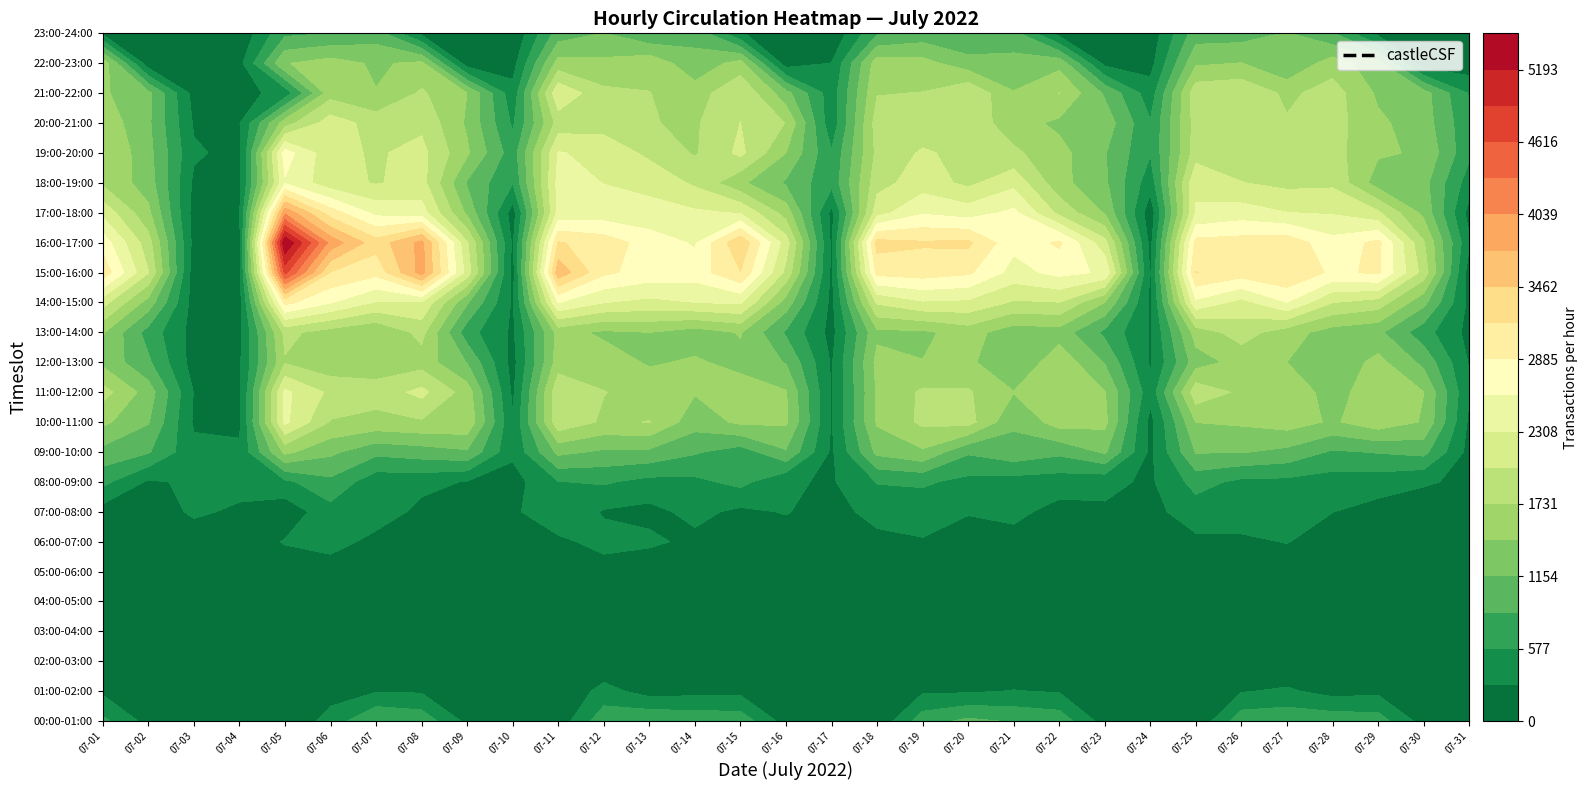

Reading right to left, list all the values displayed in this chart.

00:00-01:00: 30=21	29=162	28=721	27=762	26=791	25=756	24=40	23=28	22=160	21=754	20=835	19=933	18=736	17=54	16=11	15=160	14=756	13=777	12=840	11=769	10=105	9=63	8=209	7=769	6=868	5=406	4=28	3=33	2=7	1=185	0=647
01:00-02:00: 30=13	29=92	28=222	27=182	26=334	25=269	24=30	23=15	22=56	21=264	20=301	19=252	18=250	17=27	16=21	15=102	14=213	13=201	12=167	11=393	10=22	9=3	8=72	7=255	6=270	5=168	4=10	3=9	2=4	1=78	0=234
02:00-03:00: 30=4	29=24	28=65	27=3	26=11	25=4	24=11	23=1	22=3	21=67	20=23	19=22	18=10	17=41	16=3	15=4	14=3	13=5	12=16	11=38	10=13	9=9	8=9	7=2	6=13	5=10	4=26	3=5	2=2	1=2	0=18
03:00-04:00: 30=3	29=16	28=10	27=12	26=2	25=11	24=4	23=7	22=3	21=7	20=10	19=20	18=27	17=0	16=6	15=2	14=32	13=2	12=16	11=12	10=4	9=11	8=5	7=16	6=44	5=27	4=13	3=1	2=0	1=19	0=6
04:00-05:00: 30=7	29=18	28=6	27=19	26=13	25=14	24=5	23=23	22=15	21=1	20=25	19=7	18=3	17=15	16=31	15=49	14=3	13=57	12=2	11=44	10=16	9=8	8=7	7=17	6=48	5=11	4=36	3=2	2=2	1=9	0=2
05:00-06:00: 30=5	29=19	28=37	27=92	26=89	25=84	24=69	23=51	22=46	21=20	20=91	19=132	18=88	17=9	16=28	15=14	14=74	13=29	12=75	11=152	10=90	9=38	8=70	7=46	6=120	5=82	4=123	3=56	2=63	1=20	0=39
06:00-07:00: 30=242	29=97	28=153	27=123	26=302	25=230	24=232	23=77	22=116	21=160	20=185	19=250	18=270	17=174	16=207	15=128	14=108	13=218	12=345	11=386	10=225	9=154	8=77	7=144	6=177	5=437	4=309	3=105	2=155	1=58	0=62
07:00-08:00: 30=164	29=179	28=179	27=293	26=354	25=452	24=428	23=207	22=249	21=189	20=362	19=294	18=395	17=431	16=136	15=308	14=225	13=367	12=209	11=259	10=512	9=235	8=229	7=195	6=477	5=469	4=104	3=247	2=328	1=141	0=156
08:00-09:00: 30=247	29=311	28=423	27=441	26=499	25=507	24=684	23=243	22=359	21=422	20=446	19=491	18=620	17=589	16=255	15=326	14=659	13=510	12=478	11=613	10=567	9=172	8=268	7=382	6=391	5=795	4=511	3=375	2=339	1=247	0=654
09:00-10:00: 30=193	29=954	28=885	27=828	26=1076	25=1172	24=1172	23=229	22=1194	21=932	20=1066	19=904	18=1399	17=1227	16=238	15=1122	14=716	13=899	12=1090	11=1106	10=1228	9=345	8=1110	7=1014	6=942	5=1215	4=1512	3=341	2=363	1=893	0=1059
10:00-11:00: 30=233	29=1418	28=1618	27=1402	26=1579	25=1484	24=1446	23=191	22=1521	21=1579	20=1192	19=1844	18=1788	17=1479	16=269	15=1486	14=1501	13=1276	12=1739	11=1685	10=1937	9=317	8=1676	7=1694	6=1645	5=1708	4=2370	3=227	2=249	1=1176	0=1510
11:00-12:00: 30=308	29=1445	28=1629	27=1317	26=1642	25=1671	24=1921	23=388	22=1457	21=1523	20=1450	19=1761	18=1775	17=1478	16=254	15=1465	14=1576	13=1462	12=1622	11=1740	10=1957	9=229	8=1593	7=2102	6=1847	5=1956	4=2372	3=219	2=275	1=1310	0=1845
12:00-13:00: 30=264	29=1078	28=1533	27=1223	26=1441	25=1546	24=1310	23=252	22=1133	21=1629	20=1176	19=1504	18=1449	17=1529	16=257	15=1136	14=1359	13=1478	12=1408	11=1588	10=1588	9=182	8=1139	7=1604	6=1571	5=1524	4=1704	3=241	2=162	1=912	0=1369
13:00-14:00: 30=202	29=694	28=1221	27=1310	26=1572	25=1857	24=1572	23=268	22=794	21=1317	20=1268	19=1567	18=1383	17=1381	16=191	15=822	14=1464	13=1297	12=1441	11=1389	10=1545	9=238	8=698	7=1821	6=1448	5=1603	4=1809	3=219	2=178	1=750	0=1470
14:00-15:00: 30=216	29=1237	28=1887	27=2025	26=2594	25=2206	24=2526	23=236	22=1440	21=2012	20=1982	19=2246	18=2272	17=2057	16=206	15=1314	14=2349	13=2307	12=2225	11=2316	10=2606	9=245	8=1186	7=2283	6=2285	5=2618	4=2969	3=177	2=155	1=1322	0=2138
15:00-16:00: 30=147	29=1905	28=2935	27=2820	26=3168	25=3031	24=3181	23=252	22=2556	21=2681	20=2490	19=2935	18=3025	17=2975	16=230	15=1941	14=3161	13=2730	12=2768	11=2941	10=3659	9=176	8=2187	7=3861	6=2975	5=3158	4=4696	3=221	2=125	1=2034	0=3084
16:00-17:00: 30=331	29=1760	28=2964	27=2694	26=3062	25=3013	24=2987	23=195	22=2120	21=2937	20=2674	19=3228	18=3205	17=3282	16=231	15=2159	14=3426	13=2564	12=2747	11=3054	10=3196	9=239	8=2052	7=3835	6=3292	5=3932	4=5481	3=195	2=189	1=1855	0=2763
17:00-18:00: 30=185	29=1365	28=2070	27=2281	26=2313	25=2445	24=2323	23=104	22=1420	21=1940	20=2662	19=2461	18=2563	17=2193	16=208	15=1605	14=2285	13=2355	12=2398	11=2422	10=2398	9=155	8=1379	7=2439	6=2512	5=3029	4=3965	3=263	2=173	1=1509	0=2226
18:00-19:00: 30=432	29=1249	28=1297	27=1966	26=1938	25=2028	24=2279	23=403	22=1206	21=1538	20=2222	19=1950	18=2164	17=1914	16=661	15=1111	14=1504	13=1967	12=2230	11=2302	10=2402	9=588	8=1121	7=2127	6=1997	5=2130	4=2564	3=220	2=232	1=1309	0=1678
19:00-20:00: 30=637	29=1407	28=1479	27=1838	26=1926	25=1853	24=1878	23=596	22=1173	21=1537	20=1787	19=1927	18=2058	17=1803	16=607	15=1444	14=2090	13=1700	12=1950	11=2217	10=2328	9=705	8=1486	7=2106	6=1986	5=2104	4=2727	3=201	2=328	1=1254	0=1747
20:00-21:00: 30=644	29=1296	28=1497	27=1851	26=1763	25=1958	24=1861	23=597	22=1322	21=1380	20=1566	19=1917	18=1831	17=1875	16=369	15=1721	14=2021	13=1691	12=1744	11=1890	10=1849	9=530	8=1397	7=1956	6=1895	5=2173	4=1595	3=272	2=255	1=1209	0=1628
21:00-22:00: 30=550	29=1270	28=1394	27=1862	26=1664	25=1977	24=1924	23=416	22=1111	21=1734	20=1458	19=1991	18=1739	17=1716	16=417	15=1255	14=1988	13=1582	12=1737	11=1797	10=2258	9=389	8=1441	7=1771	6=1453	5=1610	4=386	3=194	2=180	1=1224	0=1484
22:00-23:00: 30=105	29=105	28=1252	27=1593	26=1160	25=1449	24=1396	23=183	22=204	21=1349	20=1254	19=1266	18=1550	17=1596	16=293	15=131	14=1556	13=1242	12=1643	11=1509	10=1558	9=170	8=126	7=1511	6=1397	5=1565	4=1424	3=188	2=50	1=105	0=1632
23:00-24:00: 30=21	29=33	28=210	27=885	26=1173	25=1022	24=1013	23=107	22=57	21=176	20=964	19=868	18=975	17=827	16=57	15=27	14=317	13=1067	12=890	11=1164	10=988	9=35	8=159	7=210	6=1010	5=867	4=798	3=67	2=23	1=37	0=224